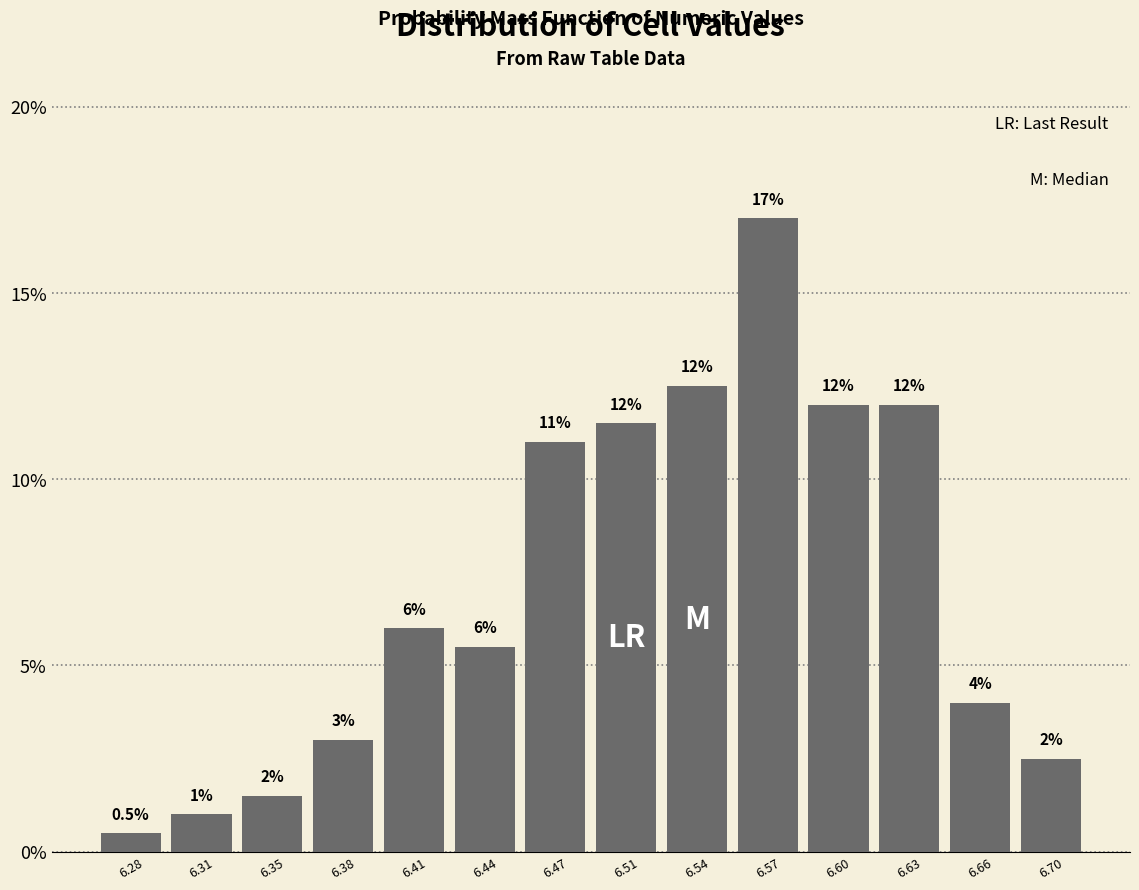

Which range on the x-axis has the tallest bar?

6.555 to 6.585